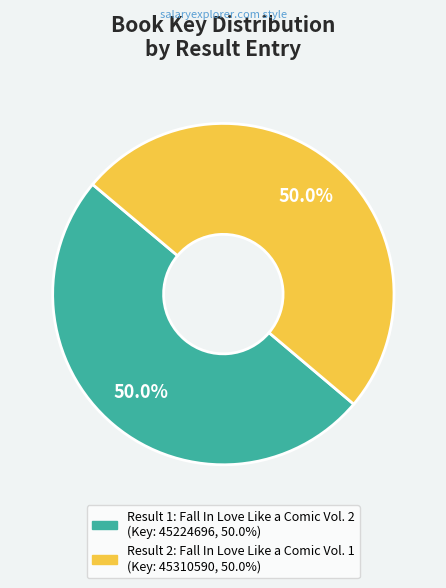

What is the majority slice?

2